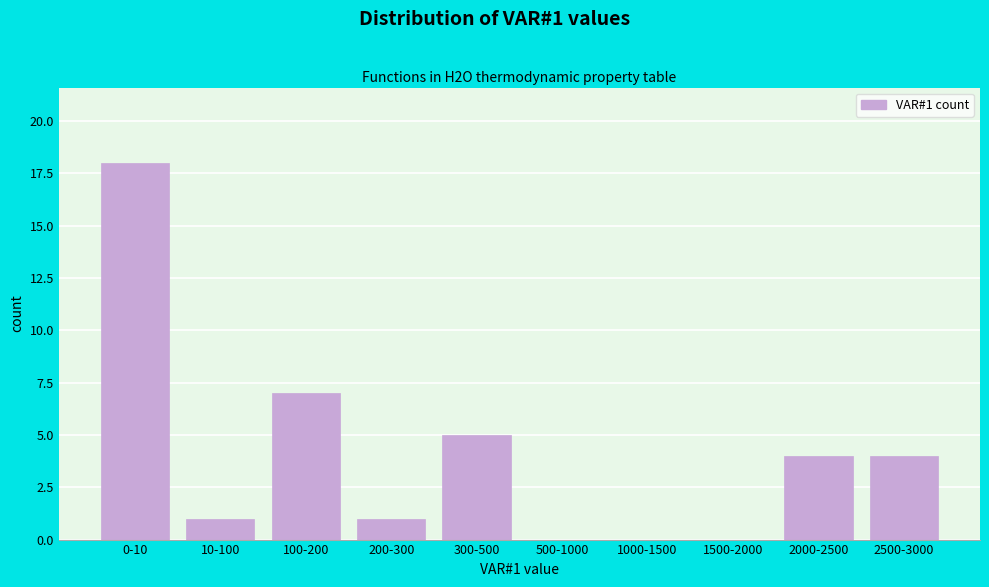

Reading left to right, transcribe all the data shown in this chart.

0-10=18	10-100=1	100-200=7	200-300=1	300-500=5	500-1000=0	1000-1500=0	1500-2000=0	2000-2500=4	2500-3000=4